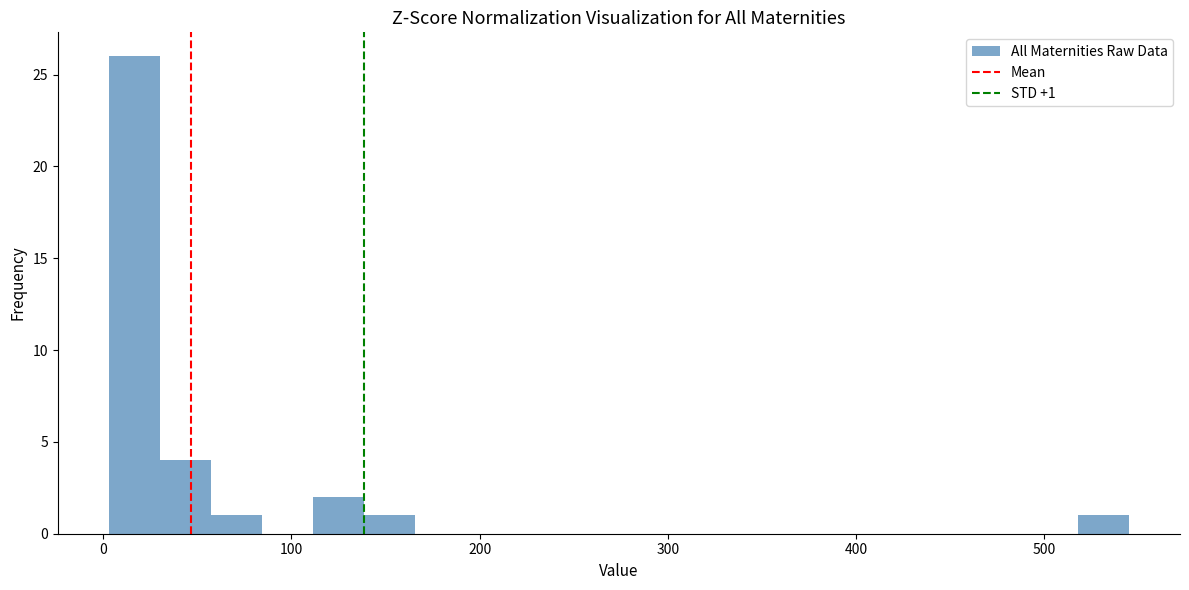

Around what value on the x-axis is the tallest bar? Give the approximate position of its centre, as read against the axis.

20